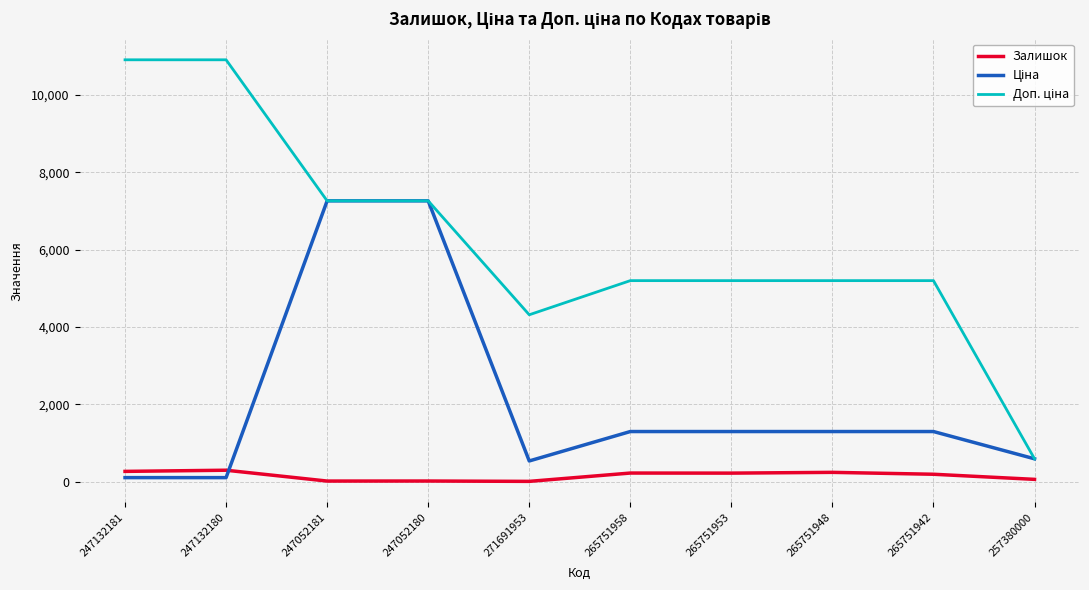

What is the greatest value displayed?

10903.0